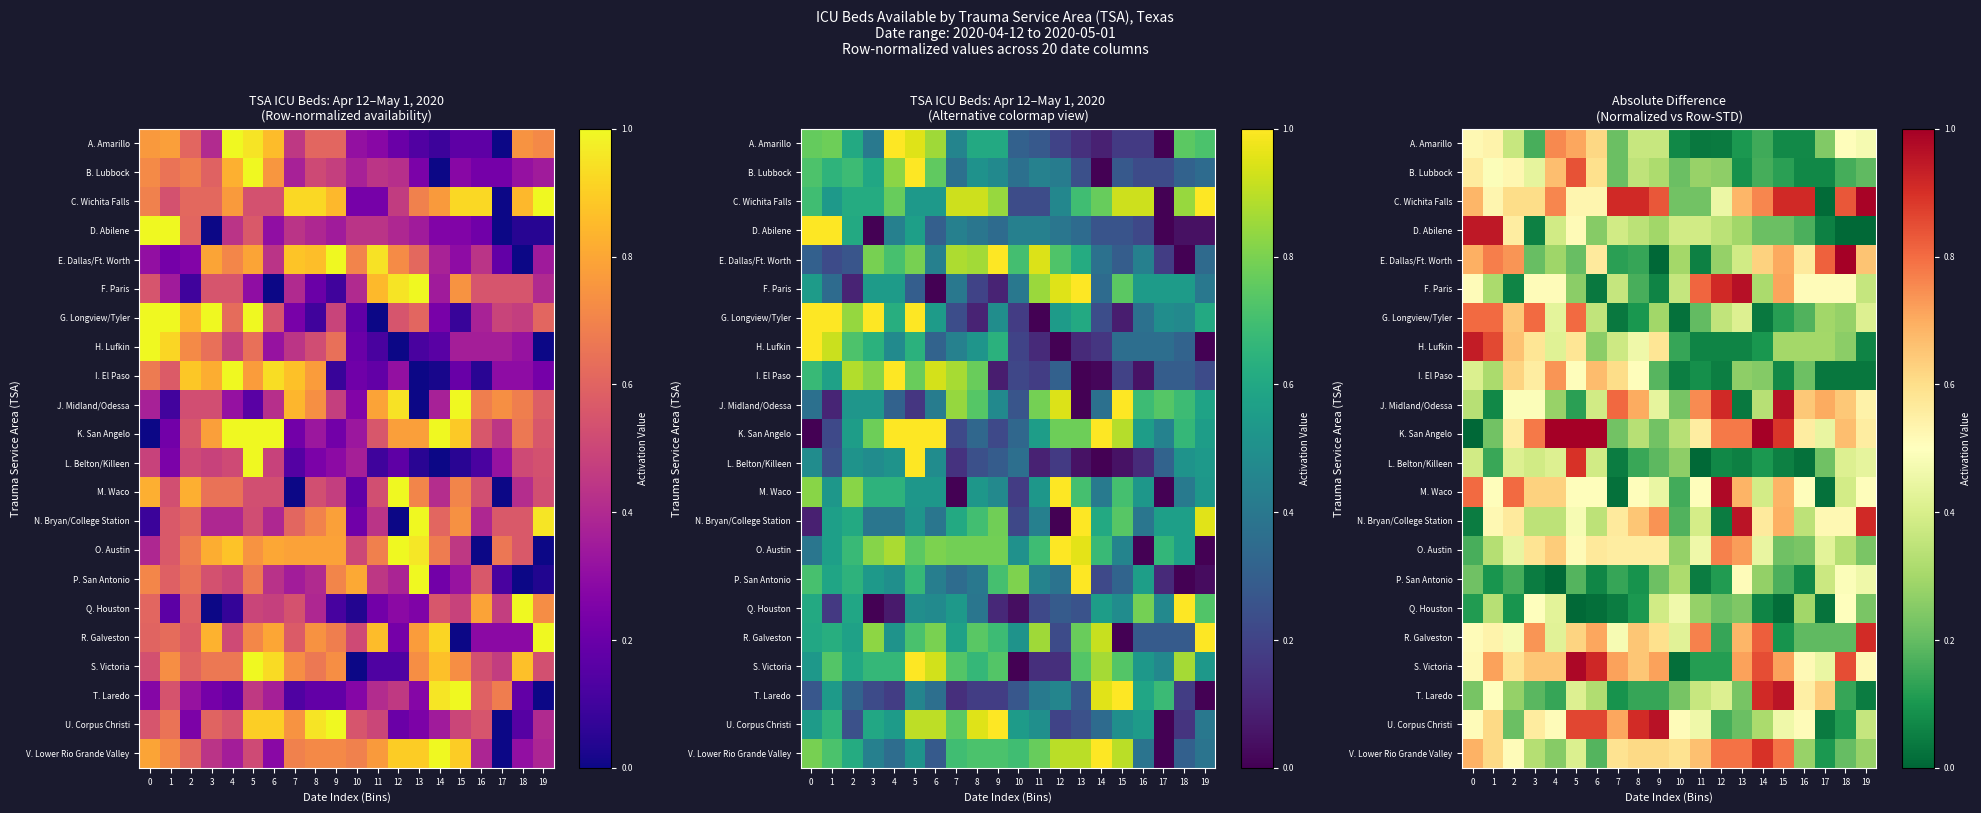

Which series has the largest total across all categories?

C. Wichita Falls